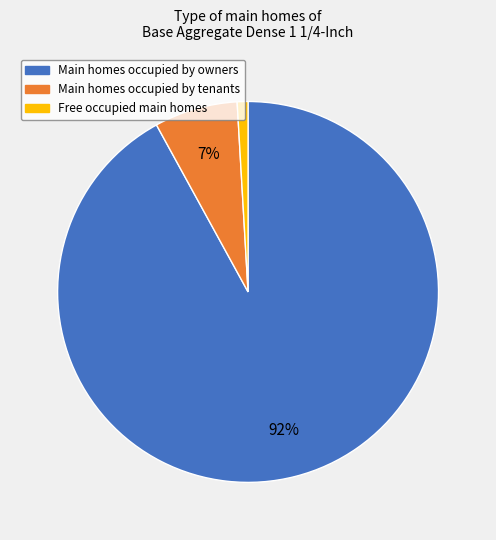

Does any single category account for the majority?

Yes